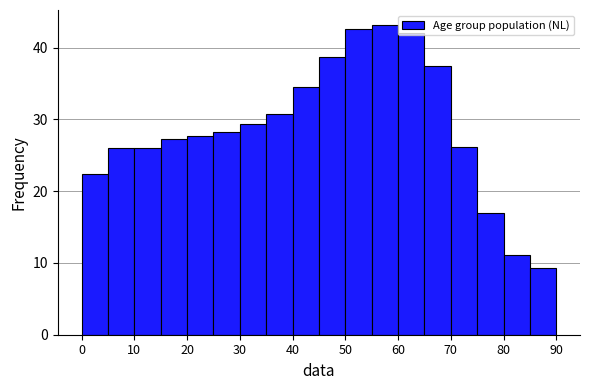

Reading left to right, transcribe this chart: for each bar, give the range it covers on the x-axis and its height. The values are not printed on the chart, so give them approximately, as read against the axis.

0 to 5: 22
5 to 10: 26
10 to 15: 26
15 to 20: 27
20 to 25: 28
25 to 30: 28
30 to 35: 29
35 to 40: 31
40 to 45: 35
45 to 50: 39
50 to 55: 43
55 to 60: 43
60 to 65: 42
65 to 70: 37
70 to 75: 26
75 to 80: 17
80 to 85: 11
85 to 90: 9